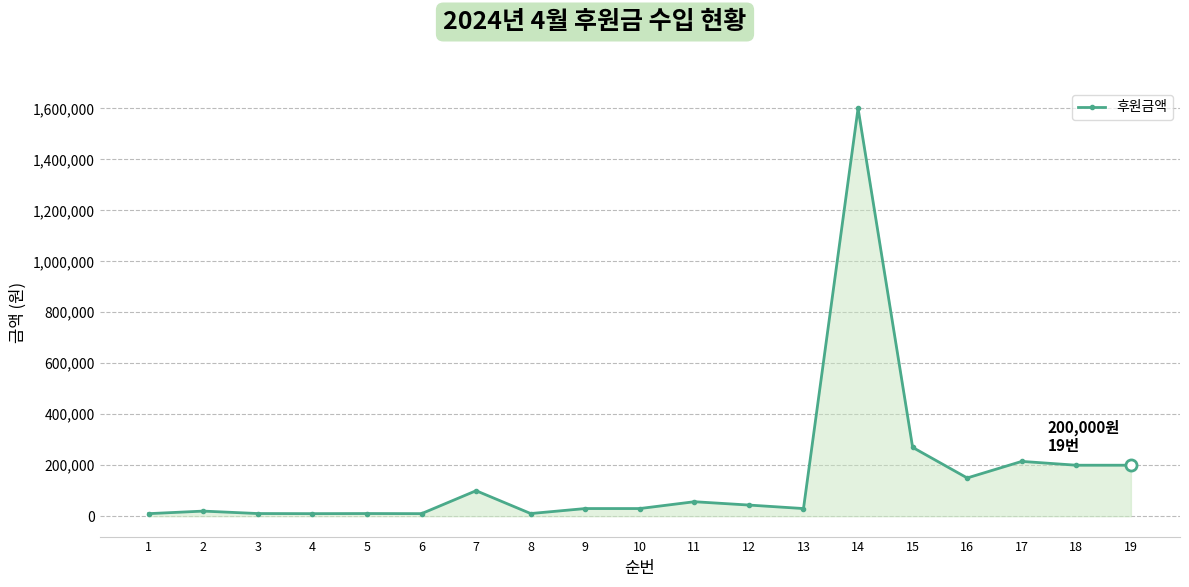

The chart shows a value of 10000 at 4. True or false?

True